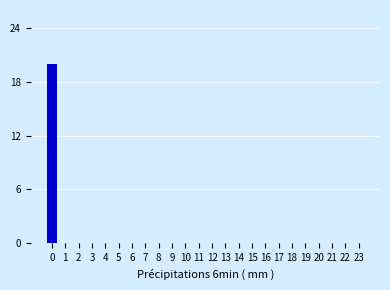

Reading left to right, extract all data points from this chart.

0=20	1=0	2=0	3=0	4=0	5=0	6=0	7=0	8=0	9=0	10=0	11=0	12=0	13=0	14=0	15=0	16=0	17=0	18=0	19=0	20=0	21=0	22=0	23=0